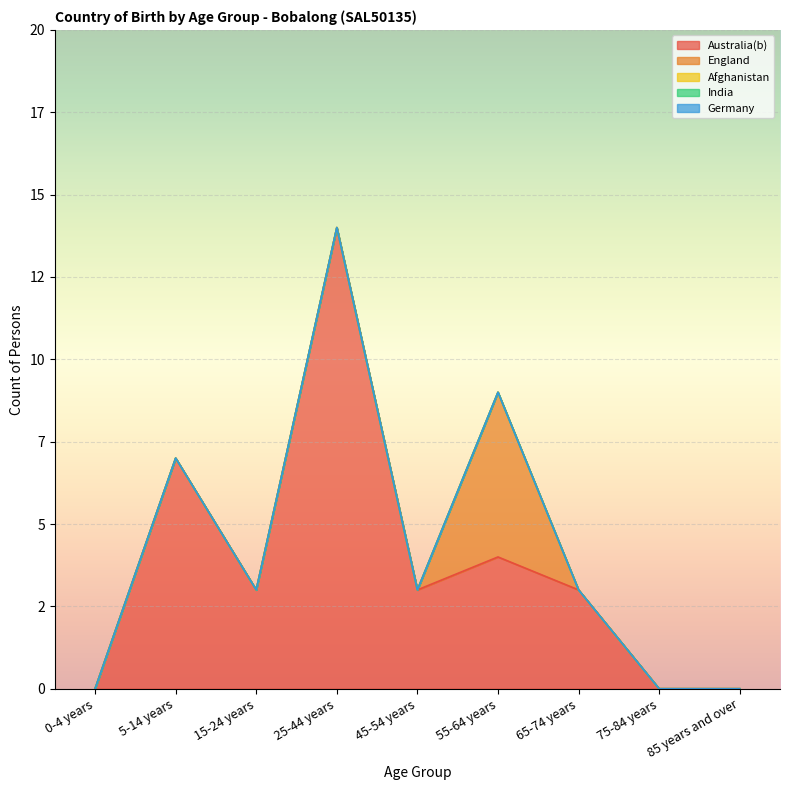

True or false: England has a value of 0 at 85 years and over.

True